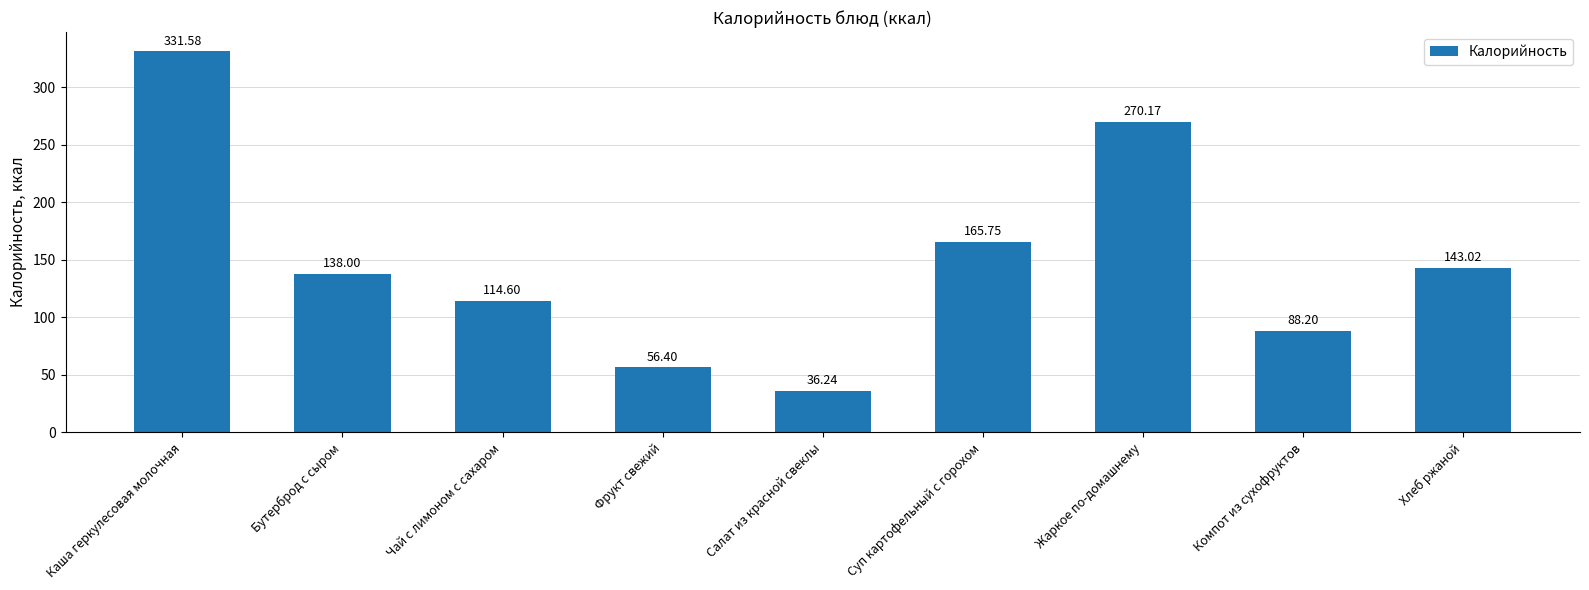

What is the average value?

149.3